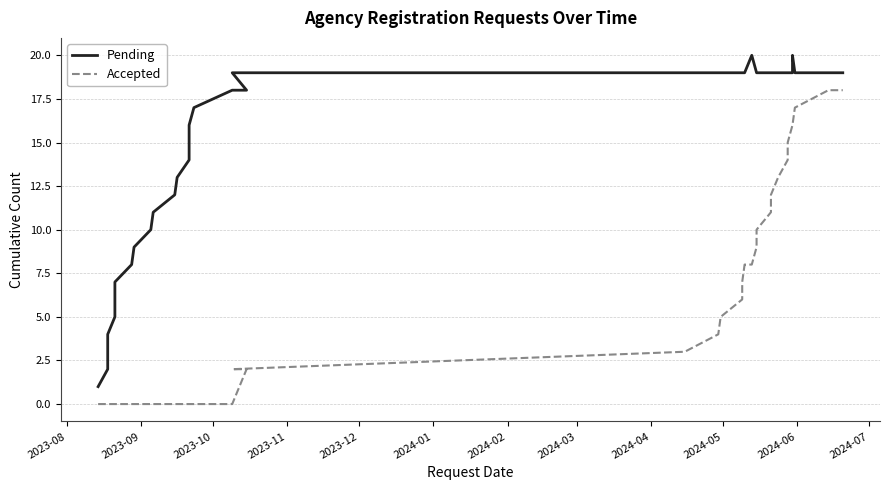

Is the value of Accepted at 15 greater than the value of Pending at 30?

No